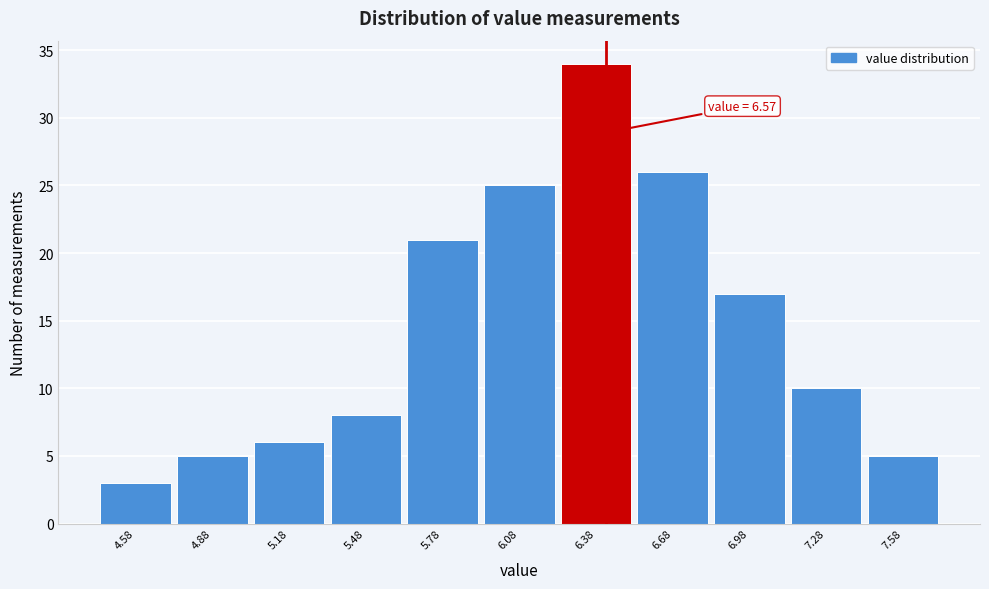

Reading left to right, what are all the values shown in this chart?

3	5	6	8	21	25	34	26	17	10	5